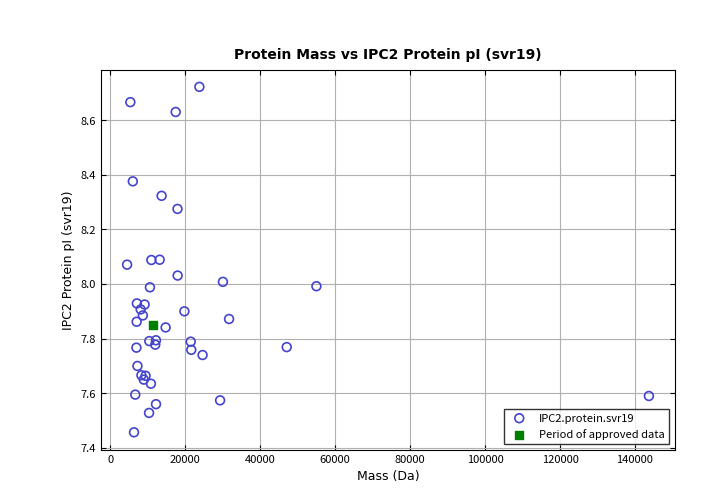

What are all the series names shown in the legend?

IPC2.protein.svr19, Period of approved data